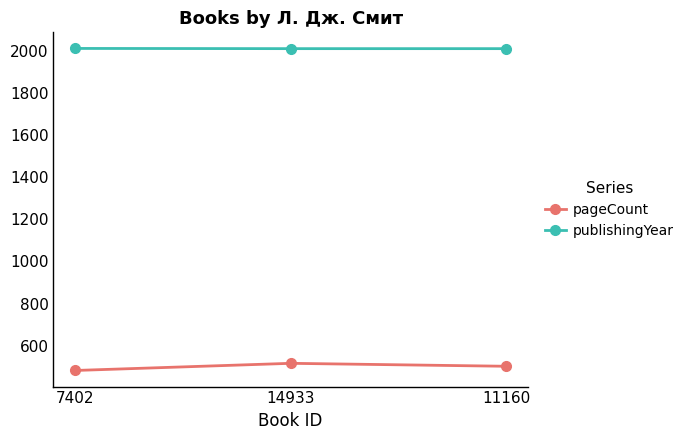

How many data points in pageCount are less than 502?

1